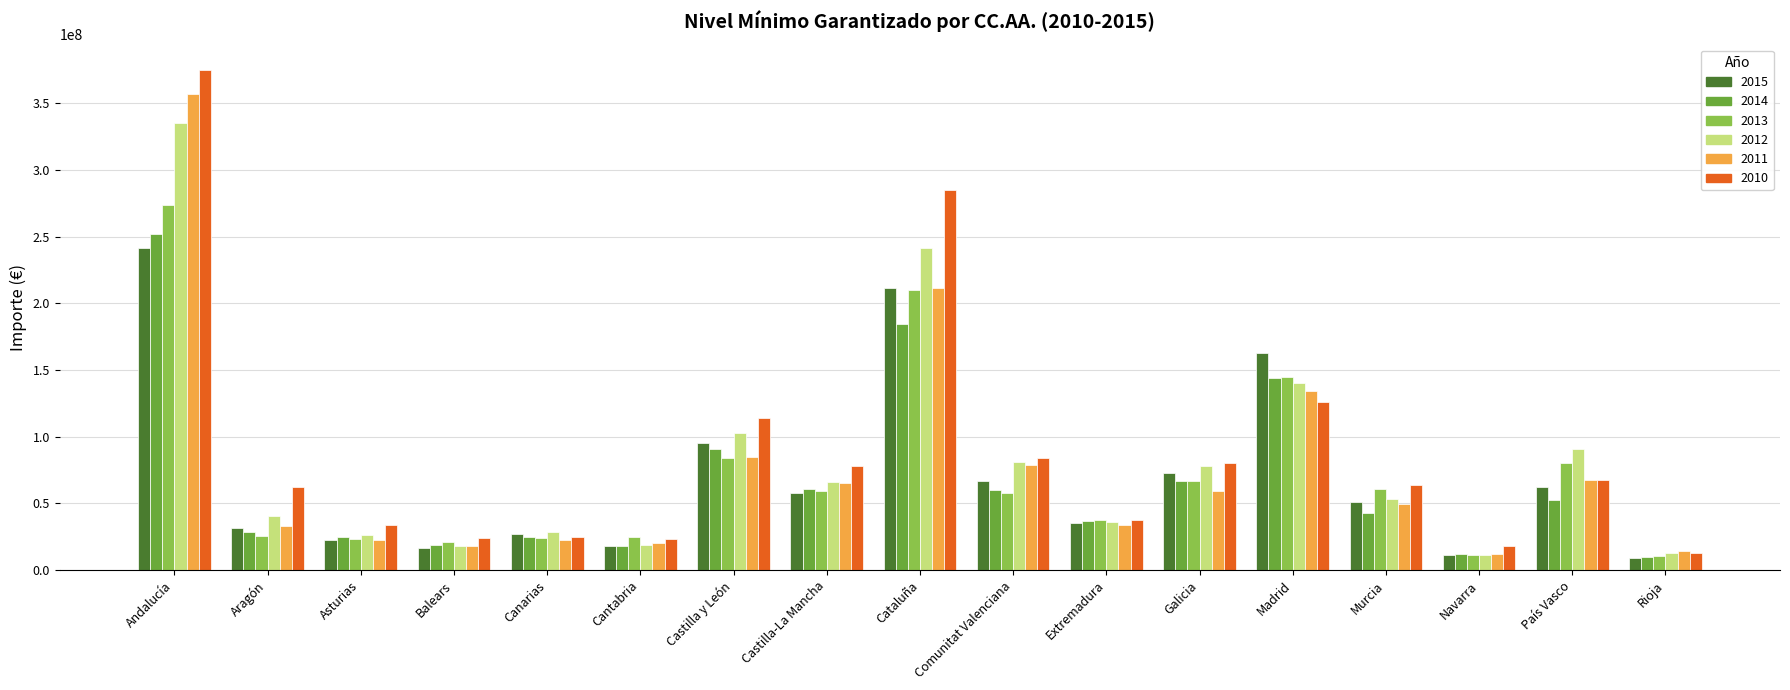

At how many categories does at least one series exceed 316185370?

1